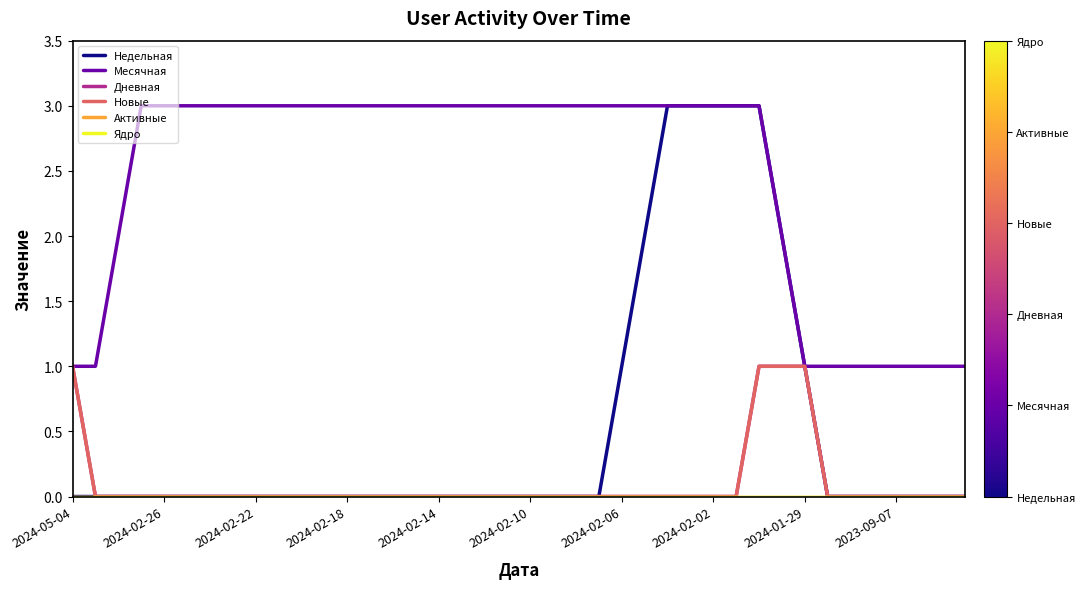

Reading left to right, what are all the values shown in this chart?

Недельная: 0	0	0	0	0	0	0	0	0	0	0	0	0	0	0	0	0	0	0	0	0	0	0	0	1	2	3	3	3	3	3	2	1	0	0	0	0	0	0	0
Месячная: 1	1	2	3	3	3	3	3	3	3	3	3	3	3	3	3	3	3	3	3	3	3	3	3	3	3	3	3	3	3	3	2	1	1	1	1	1	1	1	1
Дневная: 1	0	0	0	0	0	0	0	0	0	0	0	0	0	0	0	0	0	0	0	0	0	0	0	0	0	0	0	0	0	1	1	1	0	0	0	0	0	0	0
Новые: 1	0	0	0	0	0	0	0	0	0	0	0	0	0	0	0	0	0	0	0	0	0	0	0	0	0	0	0	0	0	1	1	1	0	0	0	0	0	0	0
Активные: 0	0	0	0	0	0	0	0	0	0	0	0	0	0	0	0	0	0	0	0	0	0	0	0	0	0	0	0	0	0	0	0	0	0	0	0	0	0	0	0
Ядро: 0	0	0	0	0	0	0	0	0	0	0	0	0	0	0	0	0	0	0	0	0	0	0	0	0	0	0	0	0	0	0	0	0	0	0	0	0	0	0	0